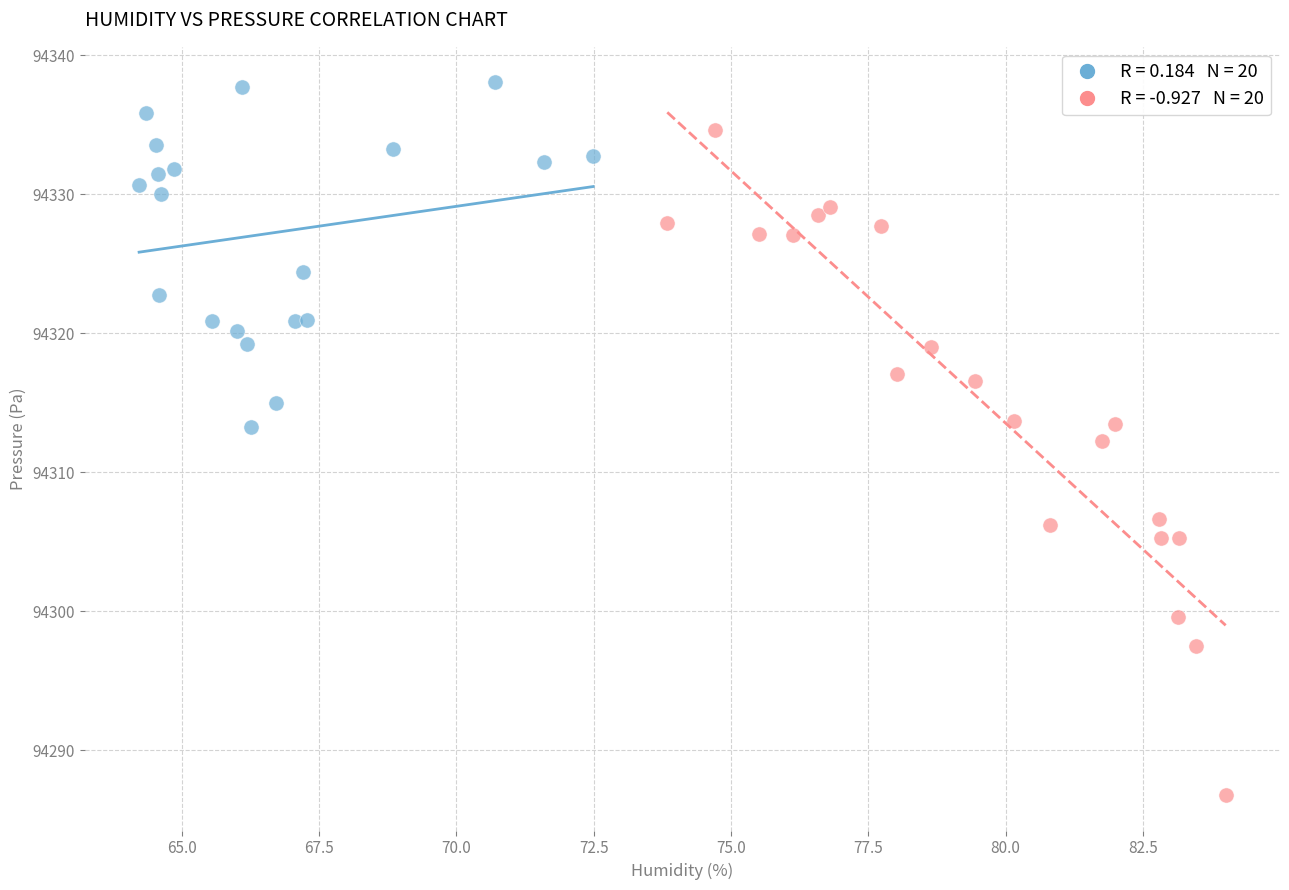

Which series has the widest spread of Y values?

Night readings